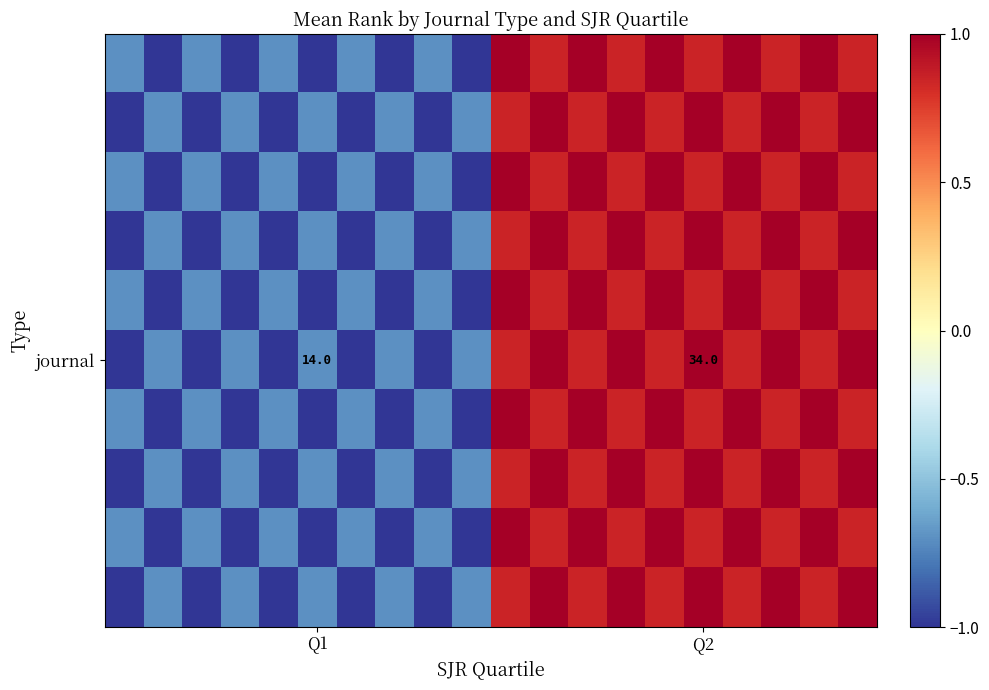

Which has a higher value, 14 or 12?

14